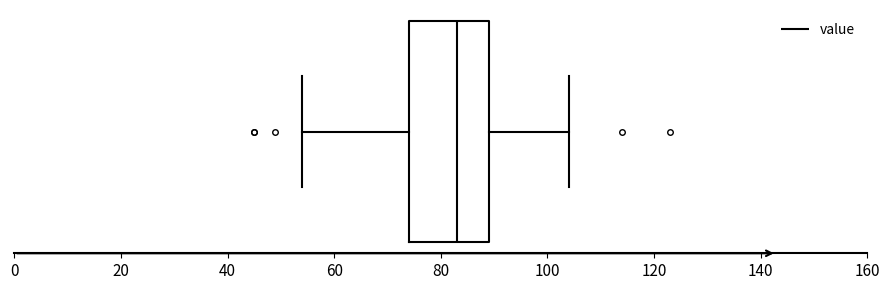

Transcribe this box plot: give where the median line is, the range the box spans, and where the two whiskers end, as read against the x-axis. The values are not printed on the chart, so give them approximately, as read against the axis.

median 84, box 74 to 90, whiskers 54 to 104